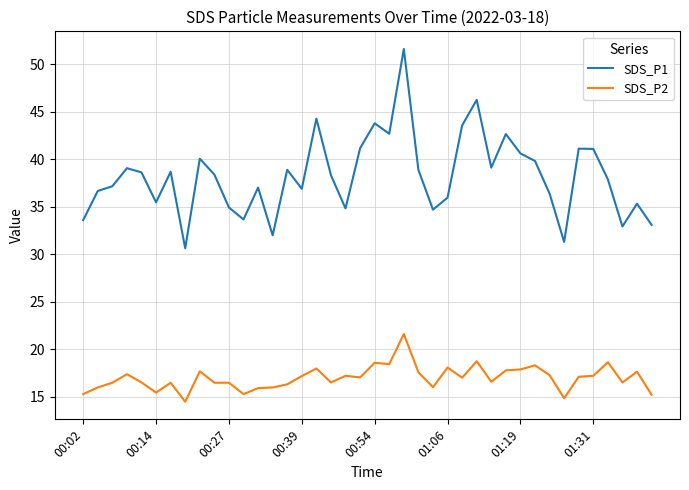

Which series has the largest range (max minus min)?

SDS_P1